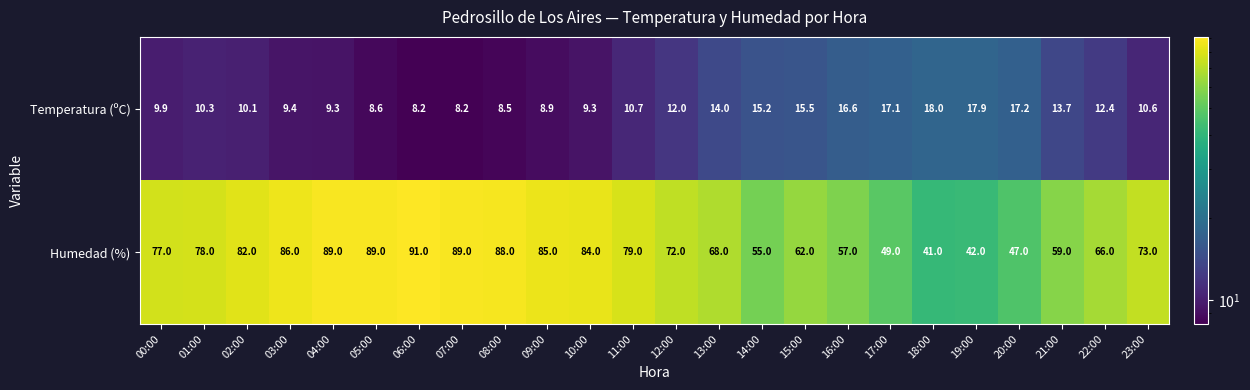

True or false: Temperatura (ºC) has a value of 1.7 at 06:00.

False